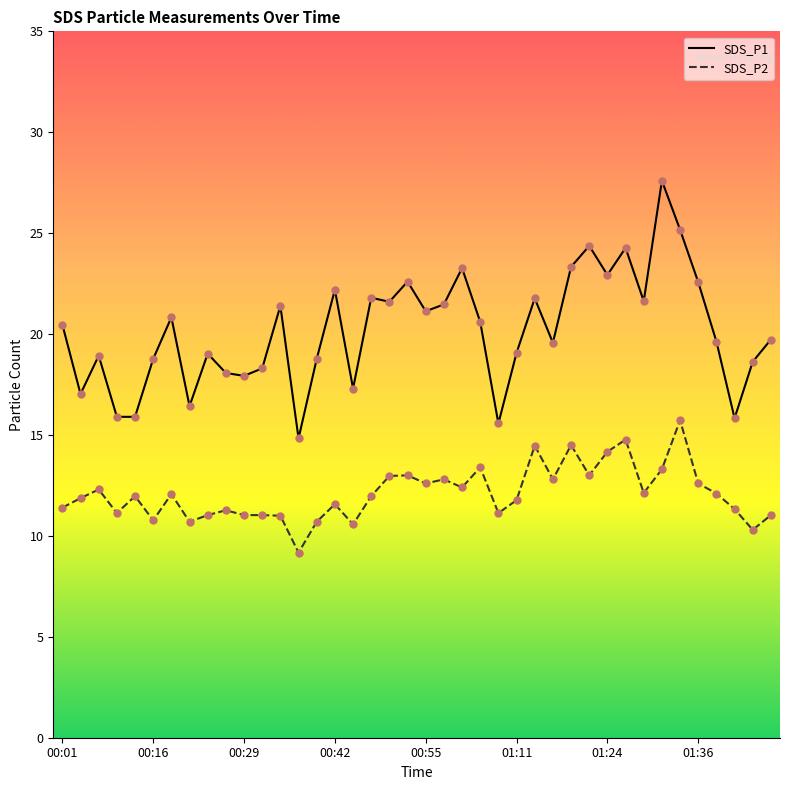

Which series has the largest total across all categories?

SDS_P1